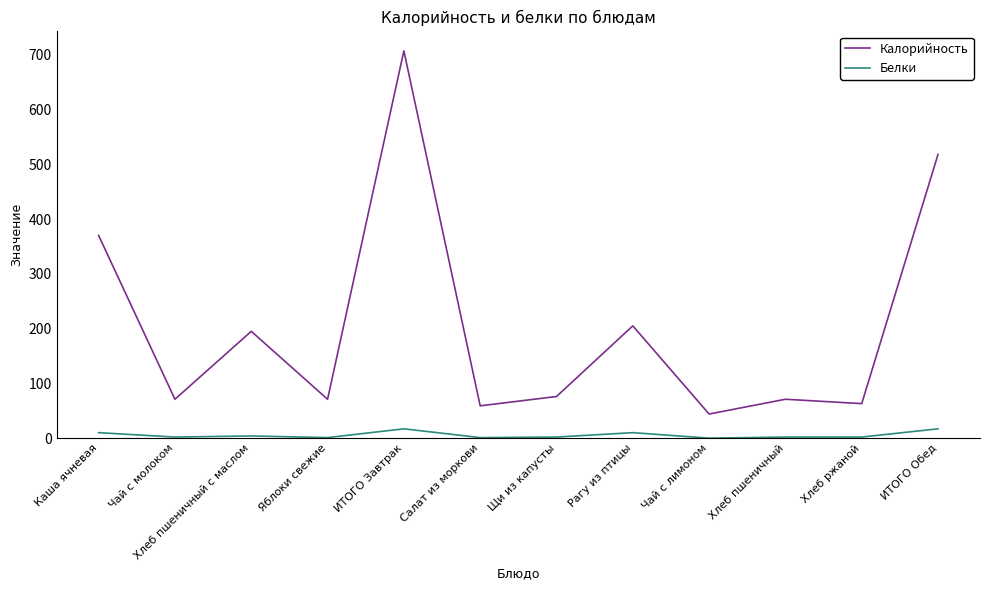

How many series are shown in this chart?

2